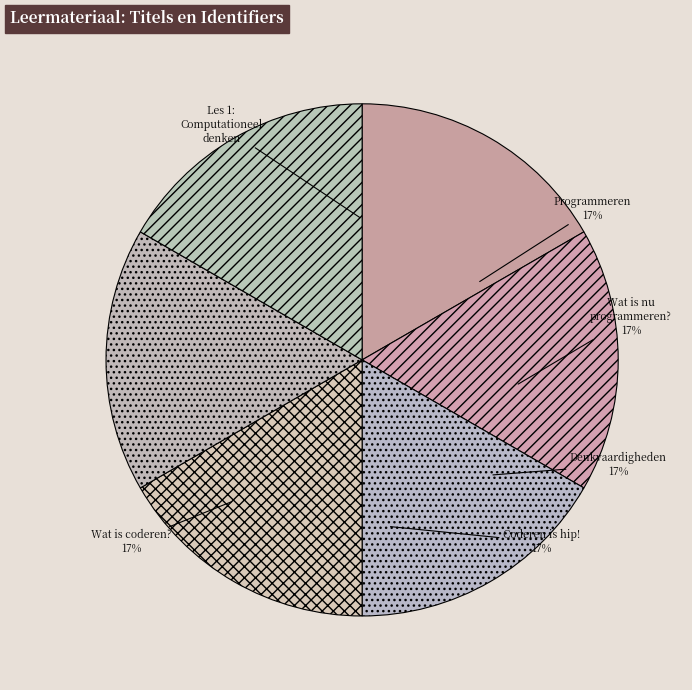

How many segments does this pie chart have?

6